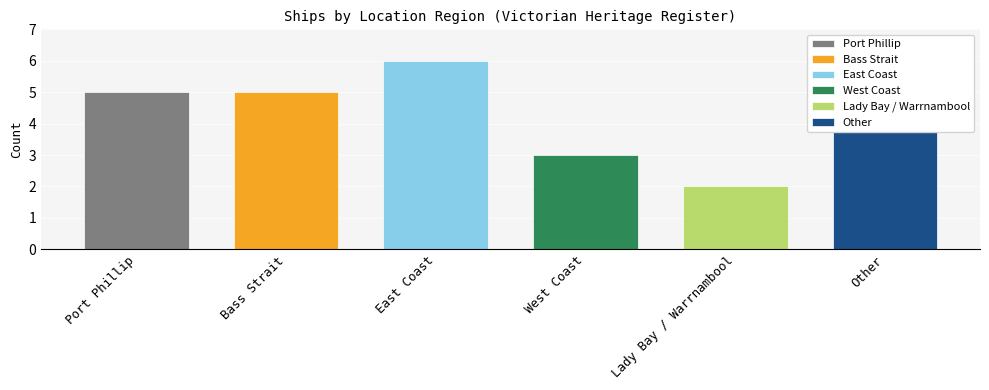

Rank the categories by value from highest to lowest.

East Coast, Port Phillip, Bass Strait, Other, West Coast, Lady Bay / Warrnambool